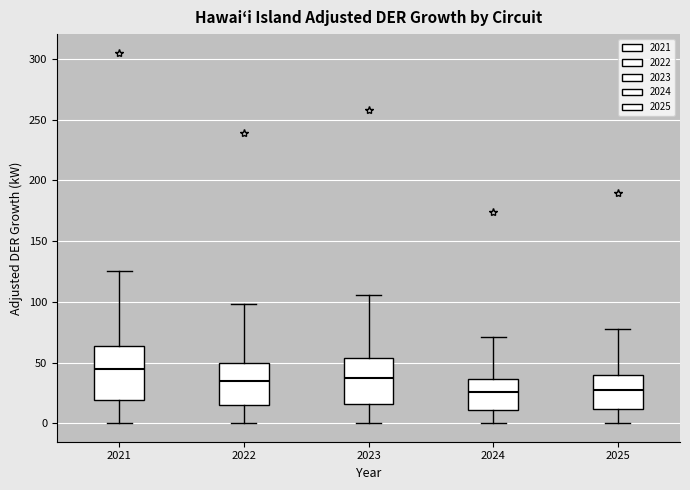

Which box is the tallest, from its lower edge to its upper edge?

2021